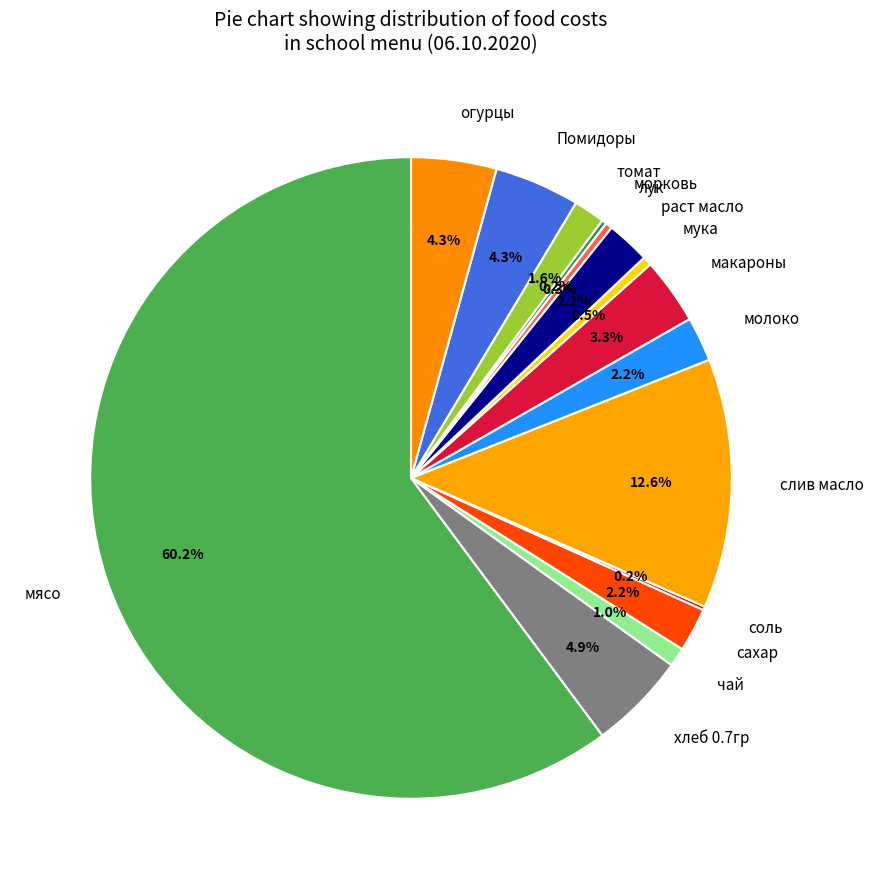

Does мясо represent more than half of the total?

Yes